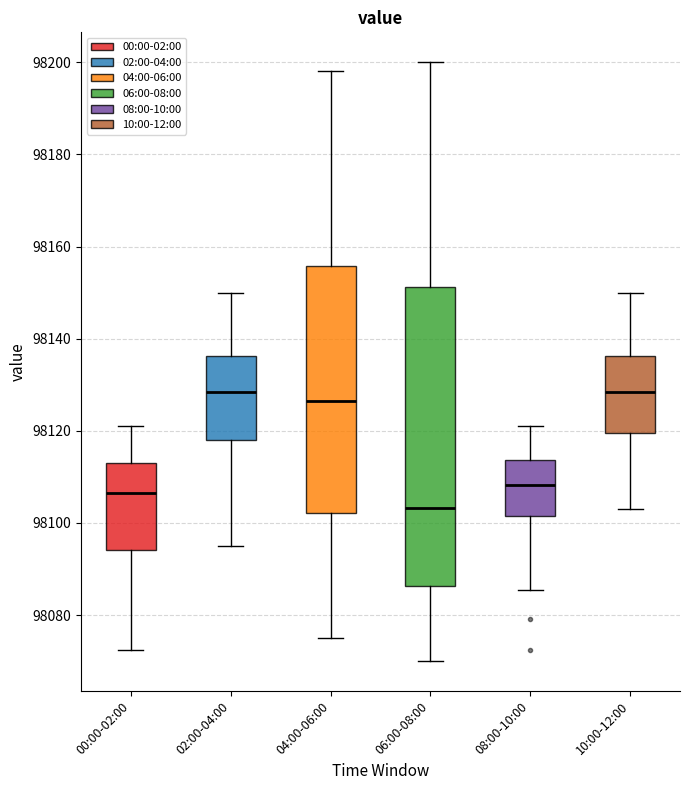

Comparing the boxes themselves (not the whiskers), which one is the tallest?

06:00-08:00